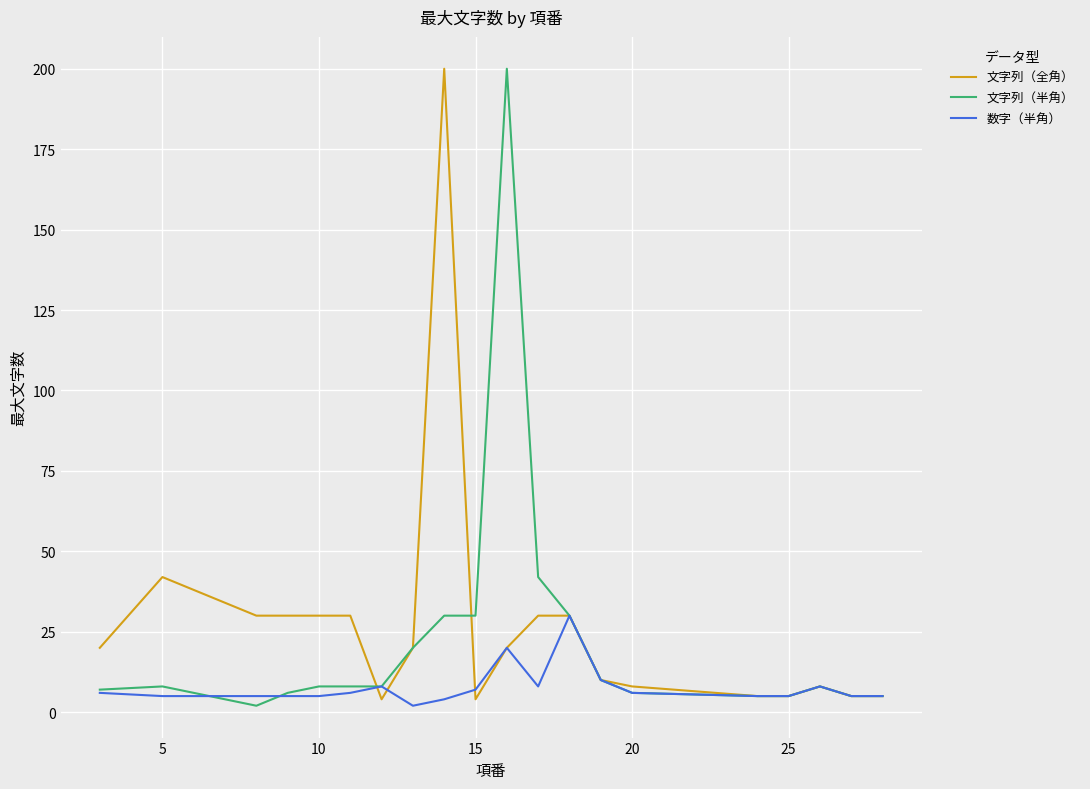

What is the average value of the 文字列（半角） series?

22